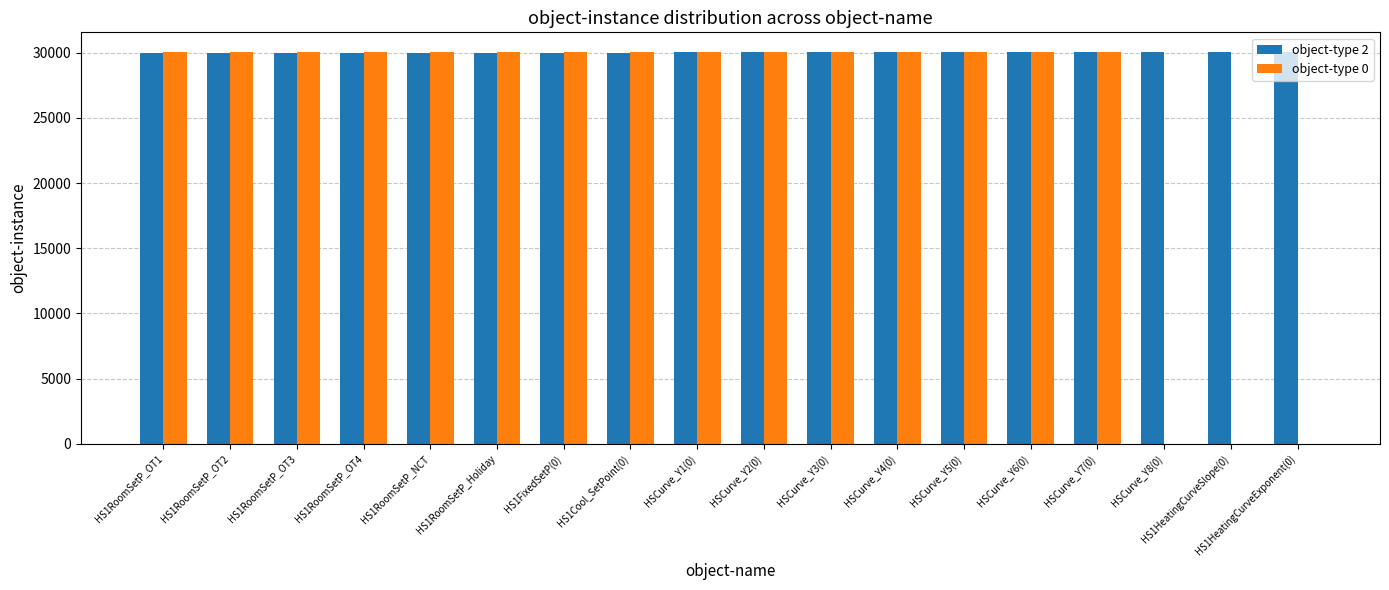

What is the greatest value displayed?

30056